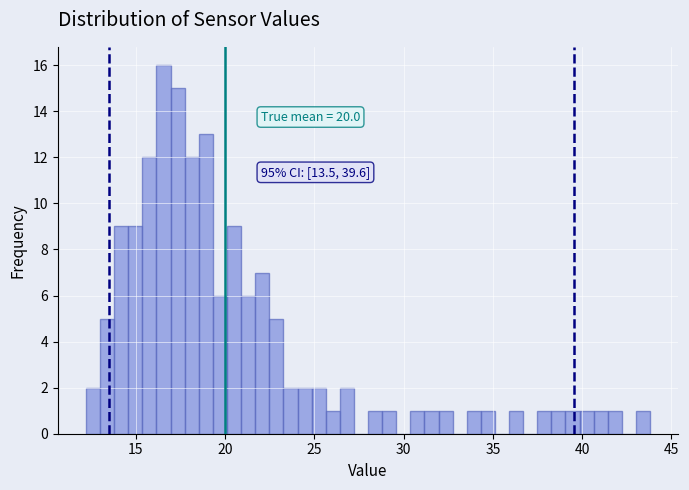

Read against the x-axis, roughly where is the centre of the tallest bar?

16.5